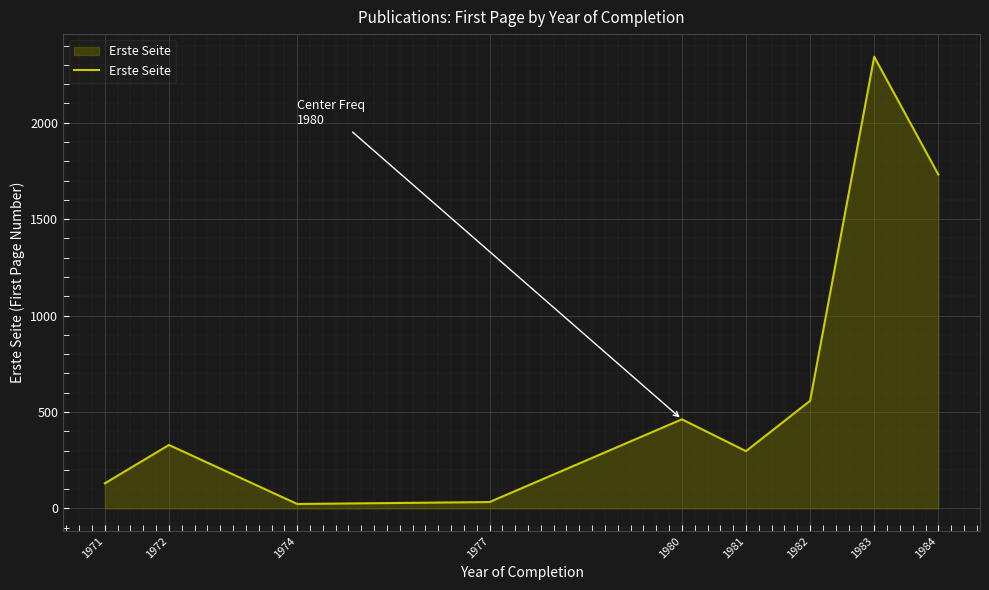

True or false: there are more than 1 points higher than both neighbors.

True